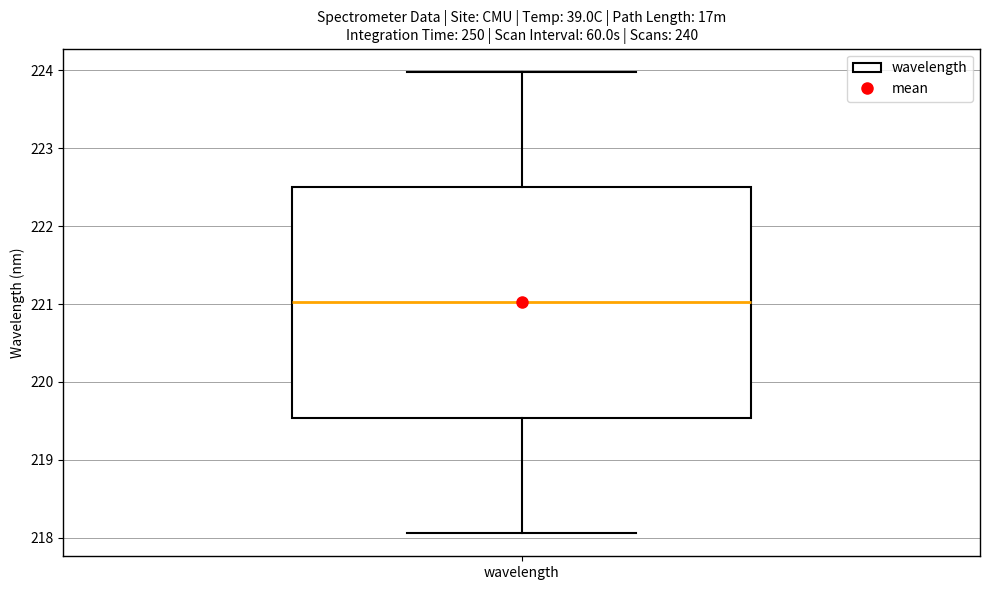

Read this box plot against the y-axis: the position of the median line, the range covered by the box, and the ends of both whiskers. The values are not printed on the chart, so give them approximately, as read against the axis.

median 221.0, box 219.5 to 222.5, whiskers 218.1 to 224.0